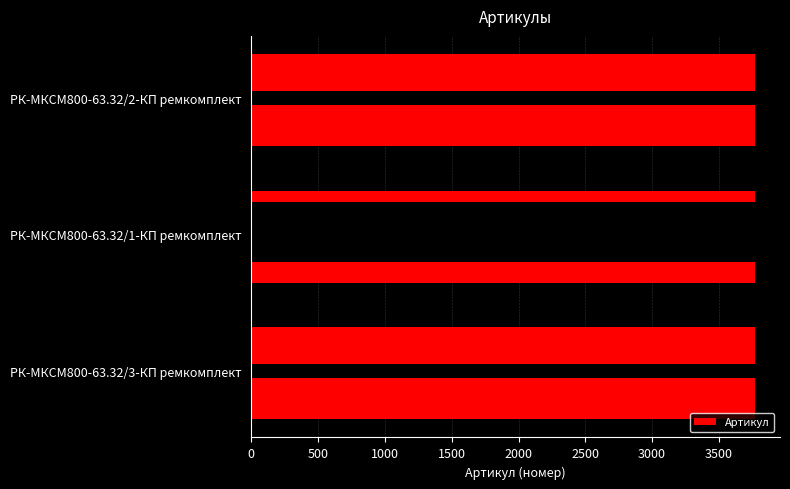

Approximately how many times larger is the value at РК-МКСМ800-63.32/1-КП ремкомплект compared to РК-МКСМ800-63.32/2-КП ремкомплект?

1.0